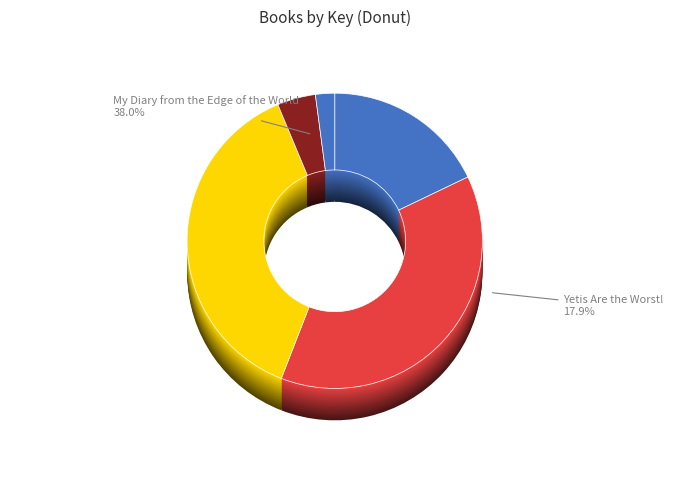

What is the smallest slice in the pie chart?

Seven Wonders of Sassafras Springs